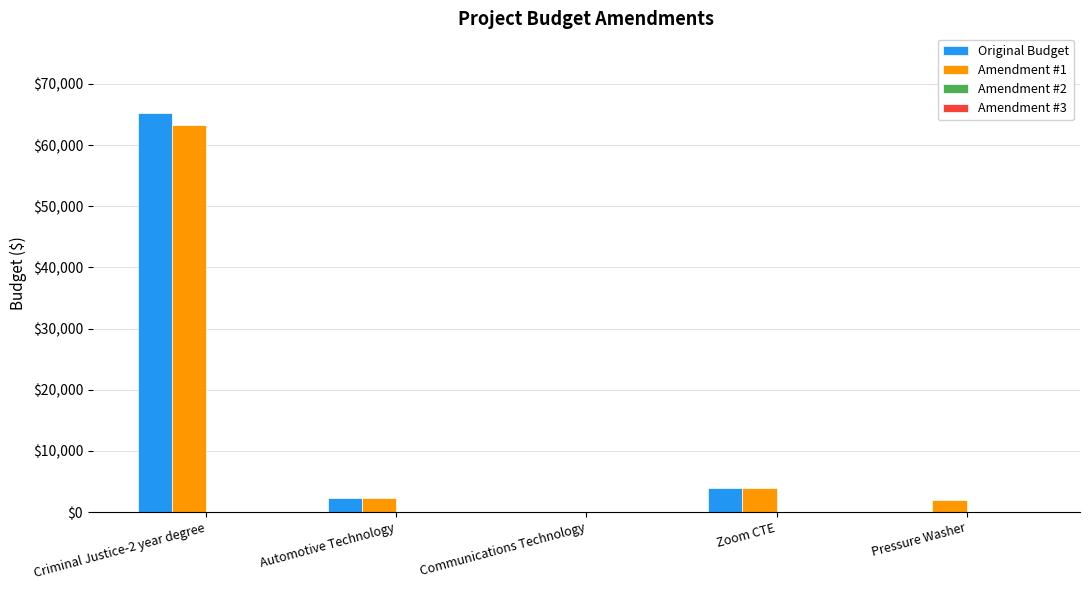

Which series changed the most between Criminal Justice-2 year degree and Communications Technology?

Original Budget